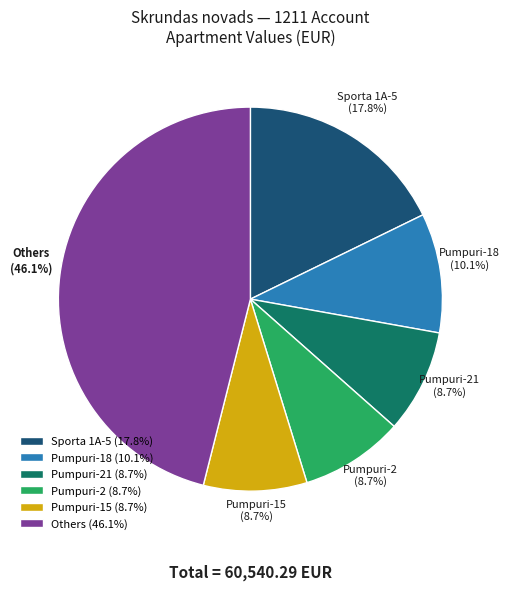

Which category has the biggest portion of the pie?

Others (46.1%)